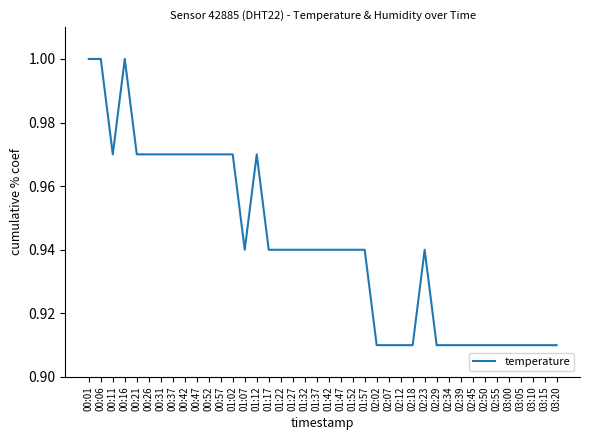

What position from the left is 00:16?

4